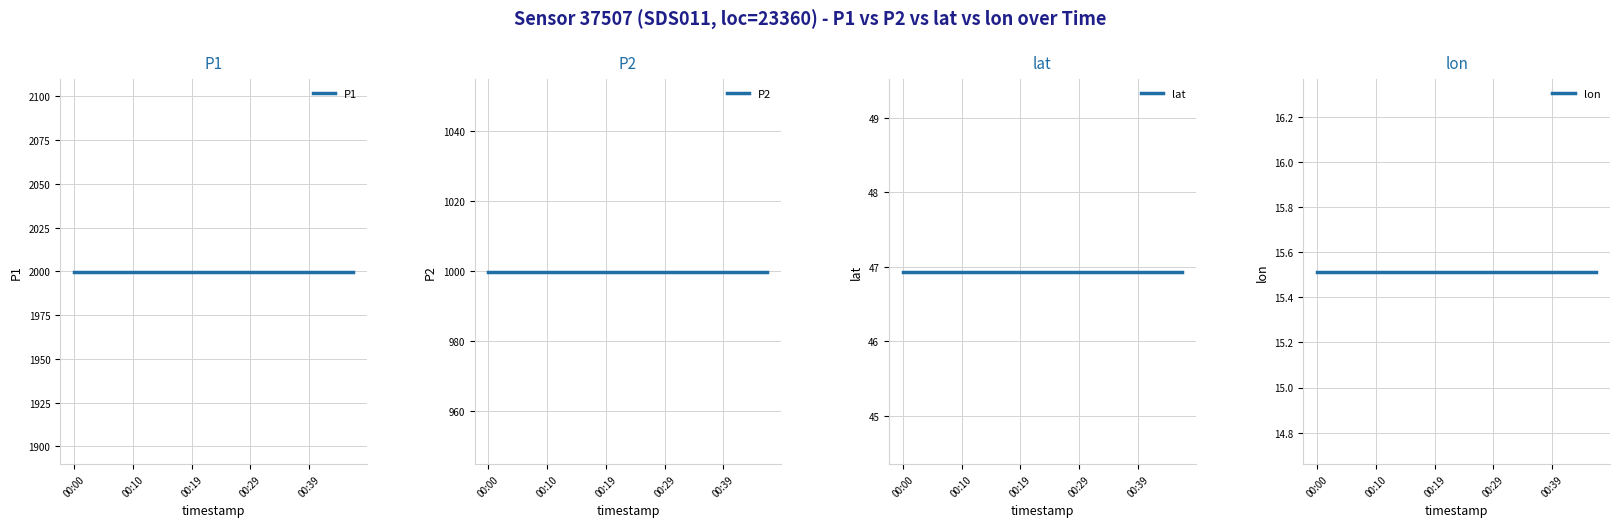

True or false: lon and lat cross at least once.

False